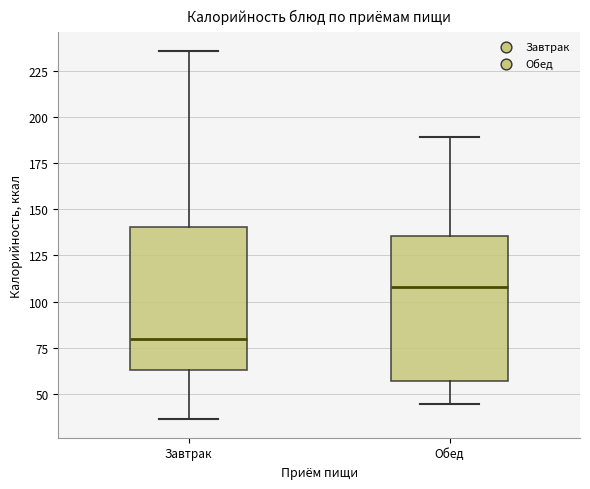

Reading left to right, read every box against the y-axis: the position of its median line, the range the box covers, and the ends of its whiskers. The values are not printed on the chart, so give them approximately, as read against the axis.

Завтрак: median 80, box 65 to 140, whiskers 35 to 235
Обед: median 110, box 55 to 135, whiskers 45 to 190